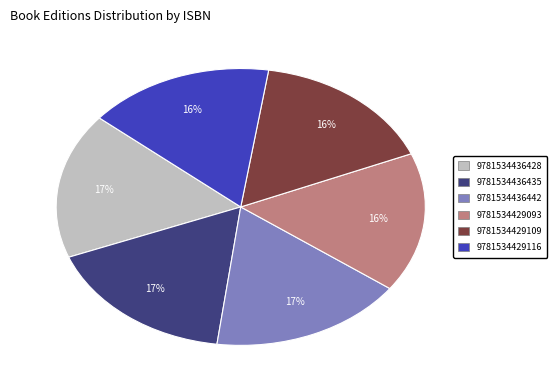

Is the sum of 9781534436428 and 9781534436442 greater than half?

No